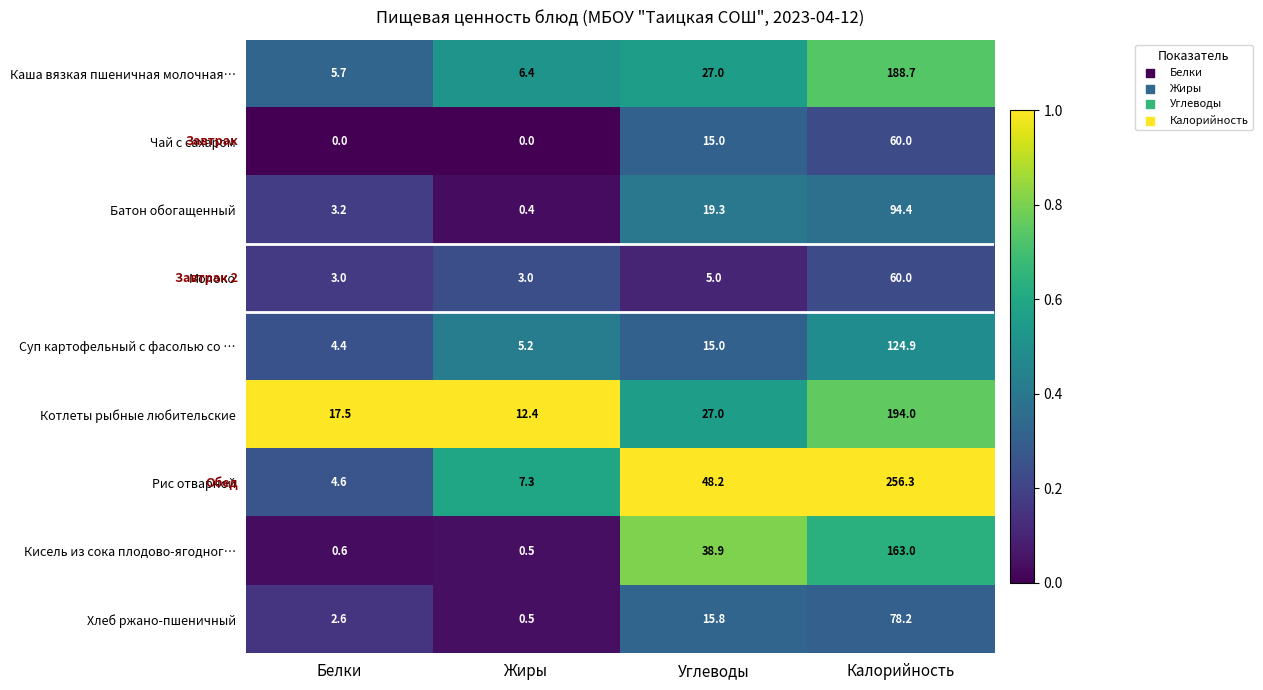

The value of Чай с сахаром at Жиры is -40.7. True or false?

False